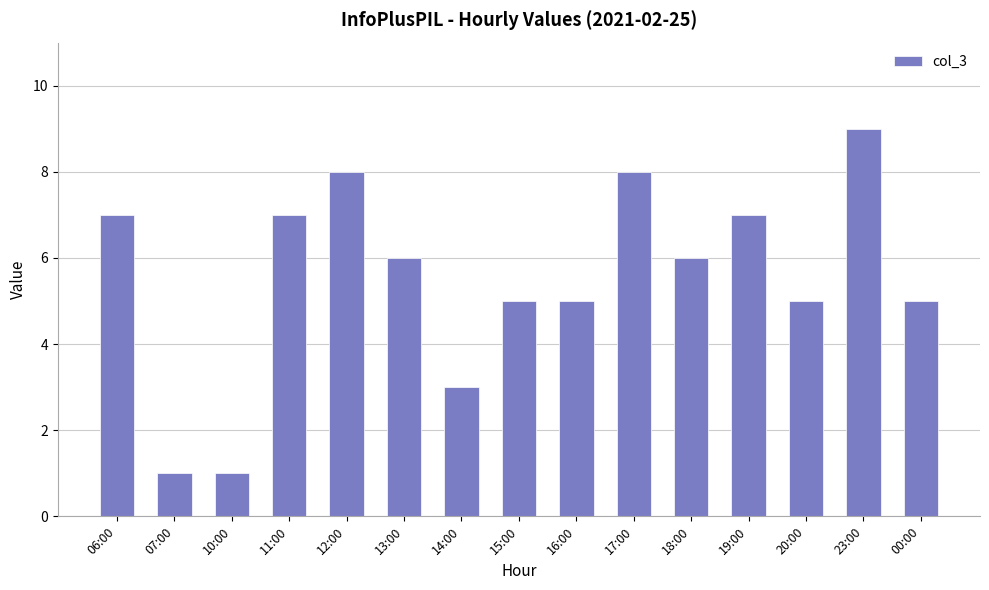

How many categories are shown in the chart?

15